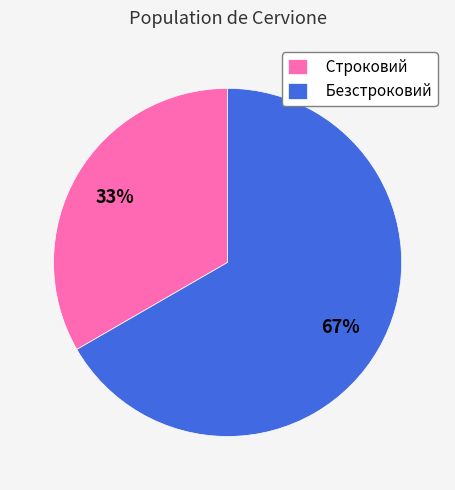

How many slices are in this pie chart?

2